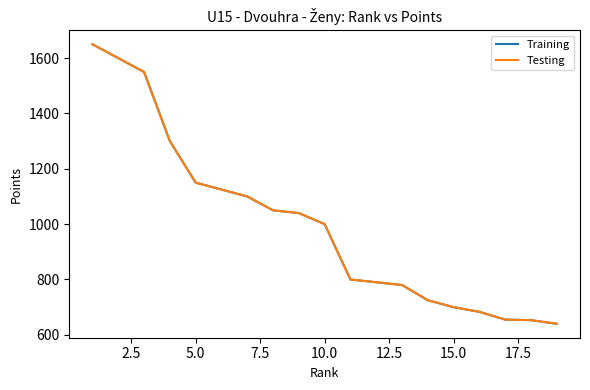

What is the maximum value shown in the chart?

1650